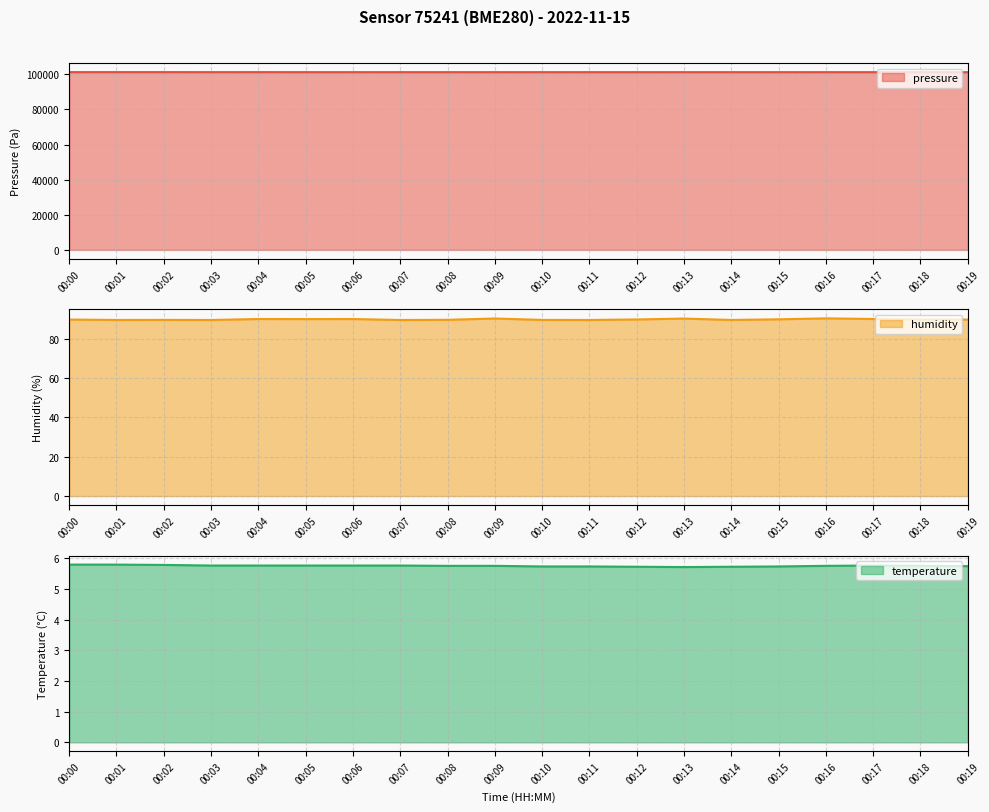

What is the difference between the maximum and minimum values in the temperature series?

0.1